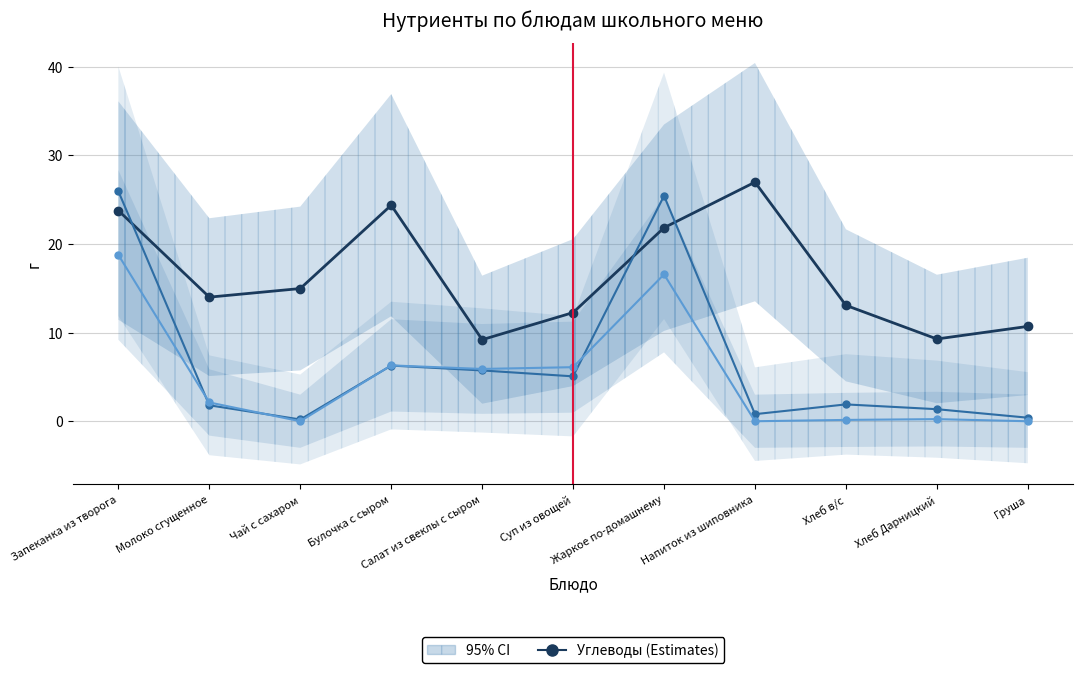

Where does the Белки series first go above 1?

Запеканка из творога